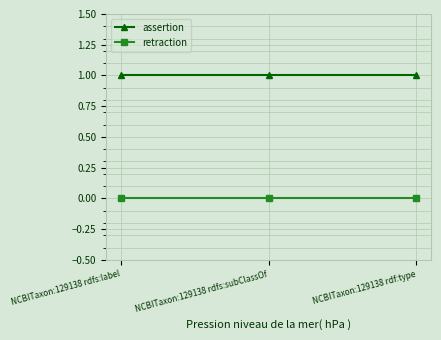

Reading left to right, transcribe all the data shown in this chart.

assertion: NCBITaxon:129138 rdfs:label=1	NCBITaxon:129138 rdfs:subClassOf=1	NCBITaxon:129138 rdf:type=1
retraction: NCBITaxon:129138 rdfs:label=0	NCBITaxon:129138 rdfs:subClassOf=0	NCBITaxon:129138 rdf:type=0